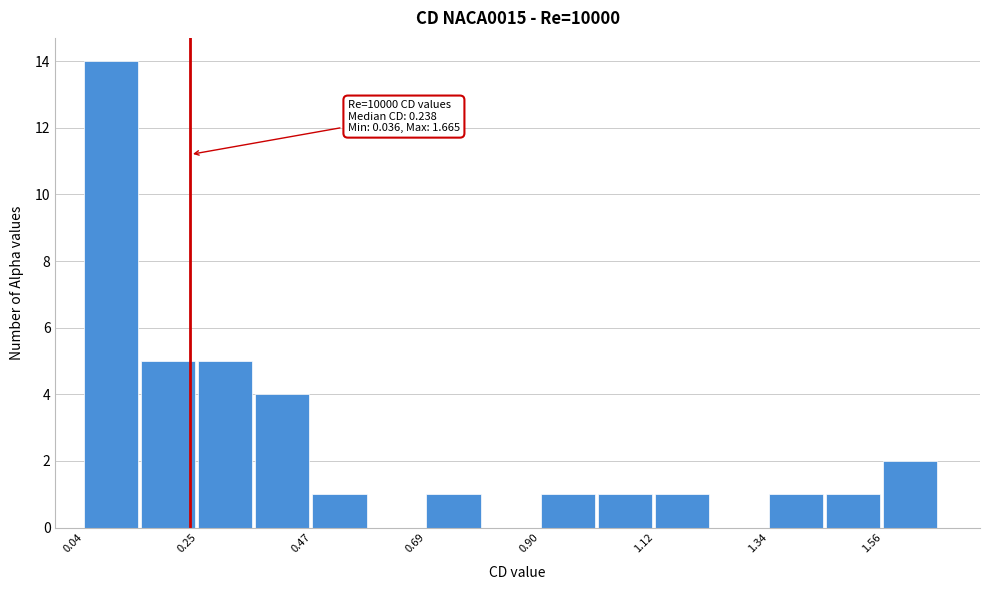

Read against the x-axis, roughly where is the centre of the tallest bar?

0.10